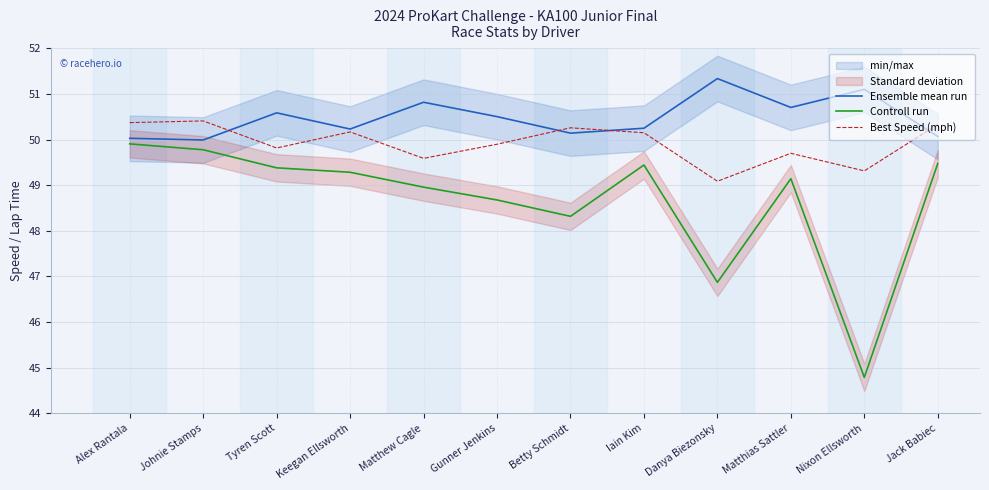

Where does the Controll run series first go above 49?

Alex Rantala